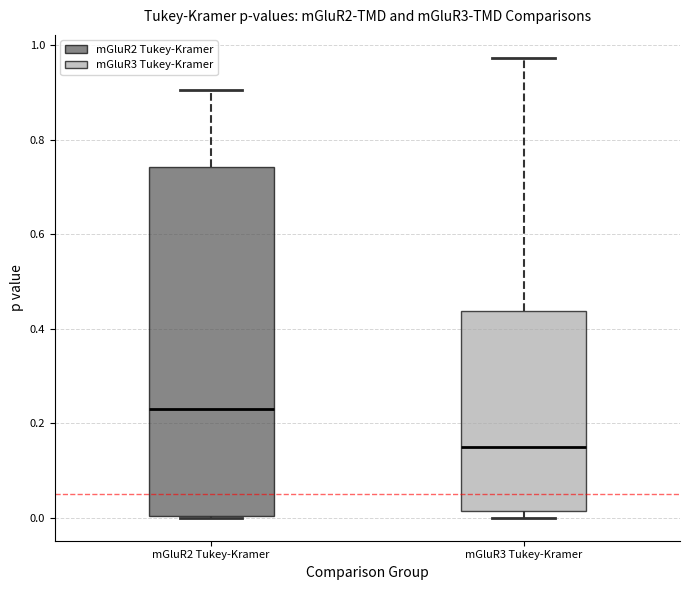

Reading left to right, transcribe this box plot: for each box, give where its median line is, the range the box spans, and where its two whiskers end, as read against the y-axis. The values are not printed on the chart, so give them approximately, as read against the axis.

mGluR2 Tukey-Kramer: median 0.24, box 0.00 to 0.74, whiskers 0.00 to 0.90
mGluR3 Tukey-Kramer: median 0.16, box 0.02 to 0.44, whiskers 0.00 to 0.98